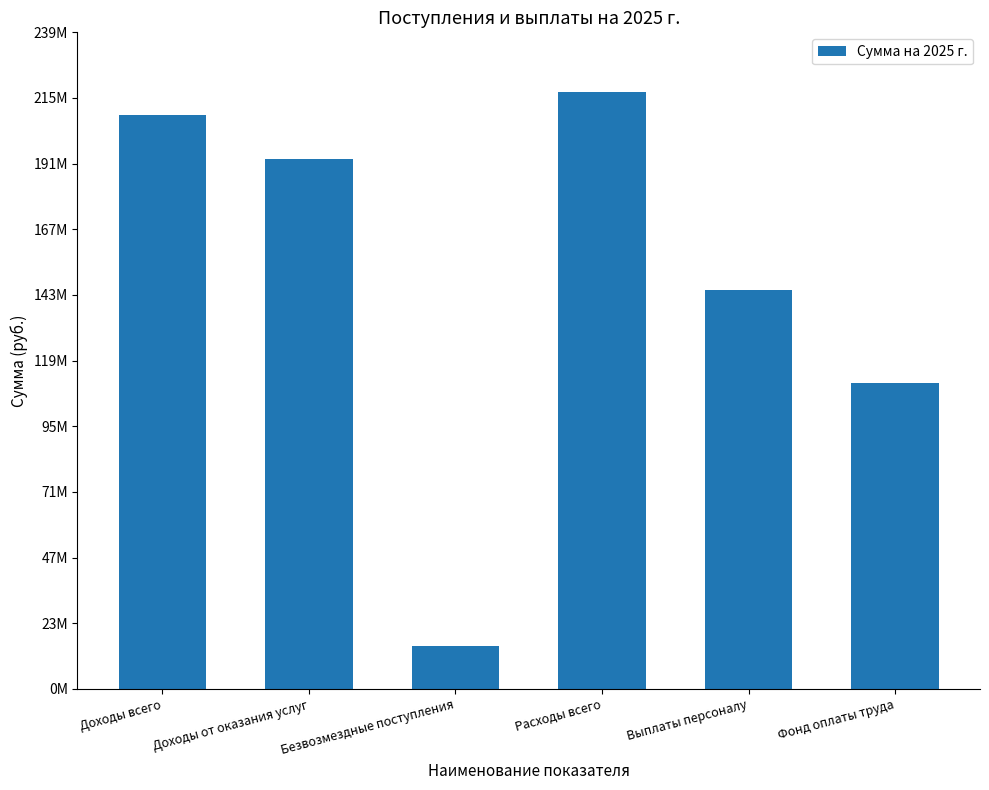

What is the label of the 6th bar from the right?

Доходы всего